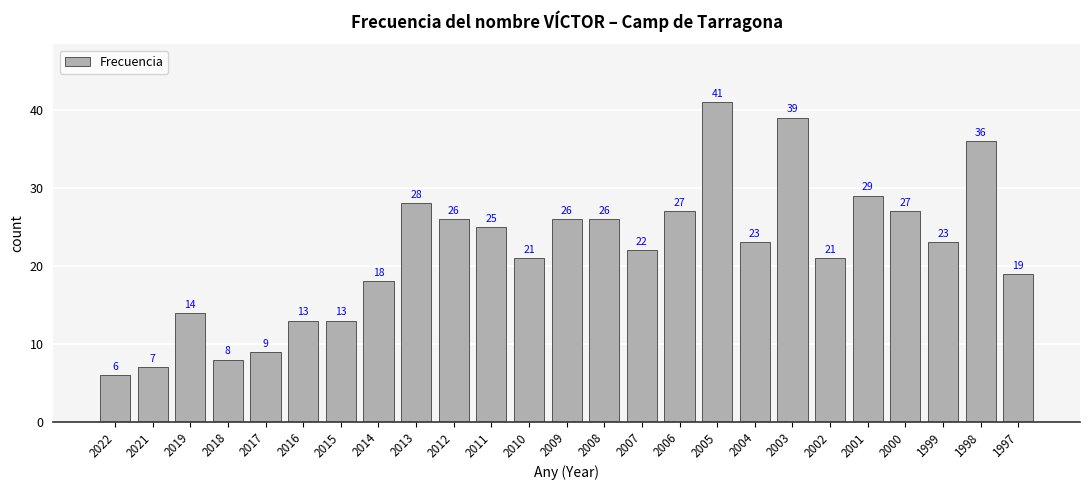

True or false: the data shows 19 at 1997.

True